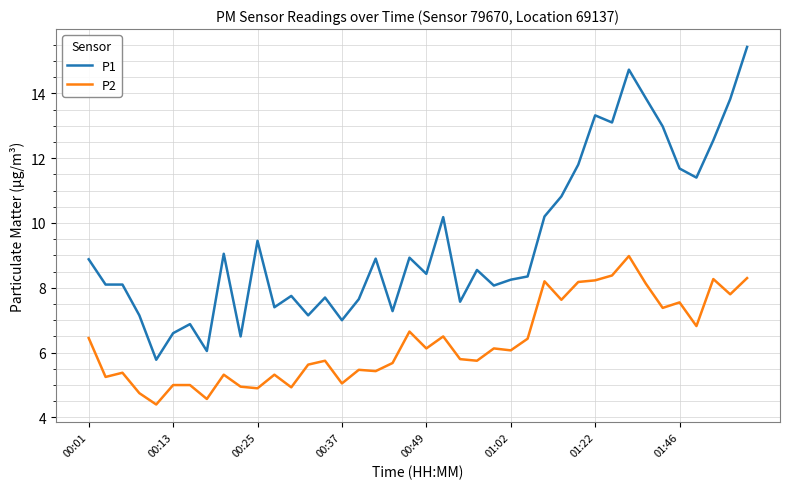

What is the difference between the maximum and minimum values in the P2 series?

4.6